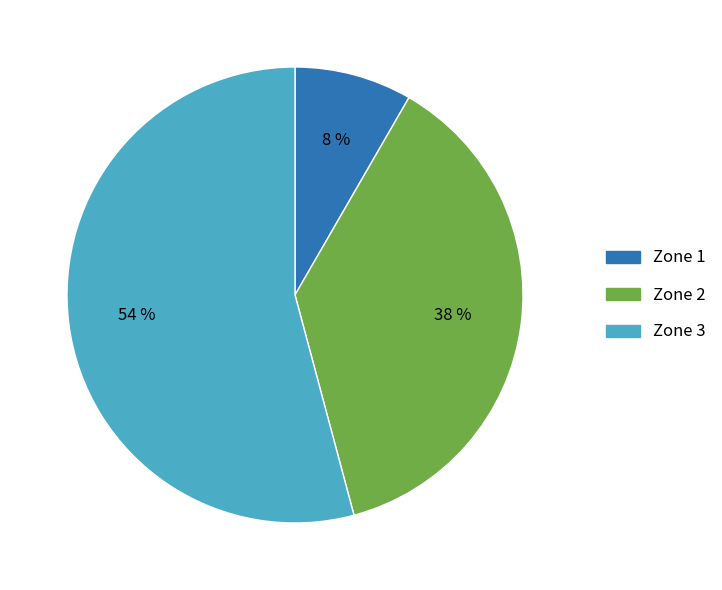

How many slices are in this pie chart?

3